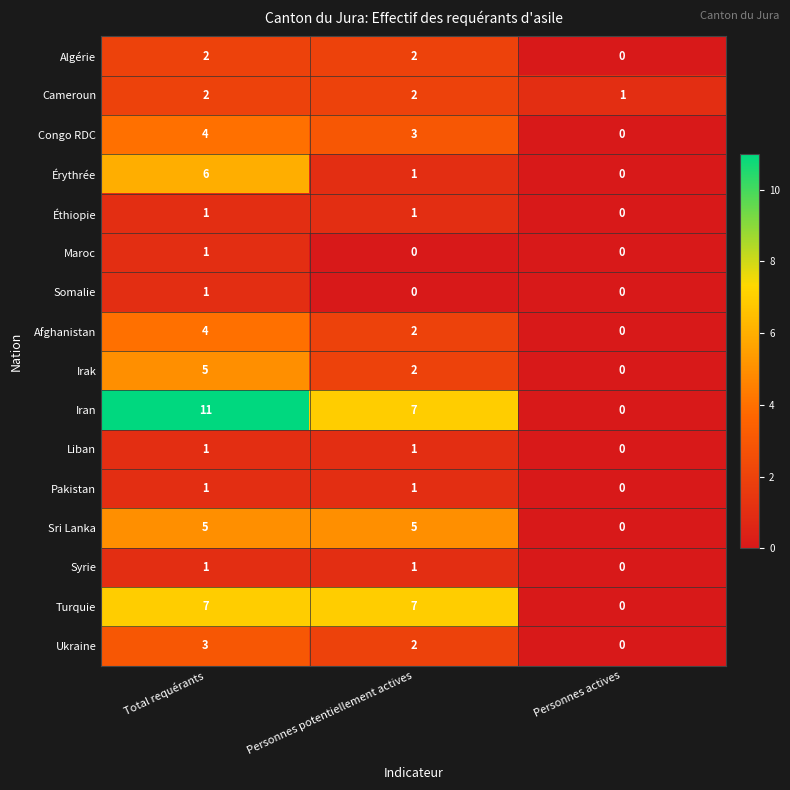

Which series has the largest range (max minus min)?

Iran